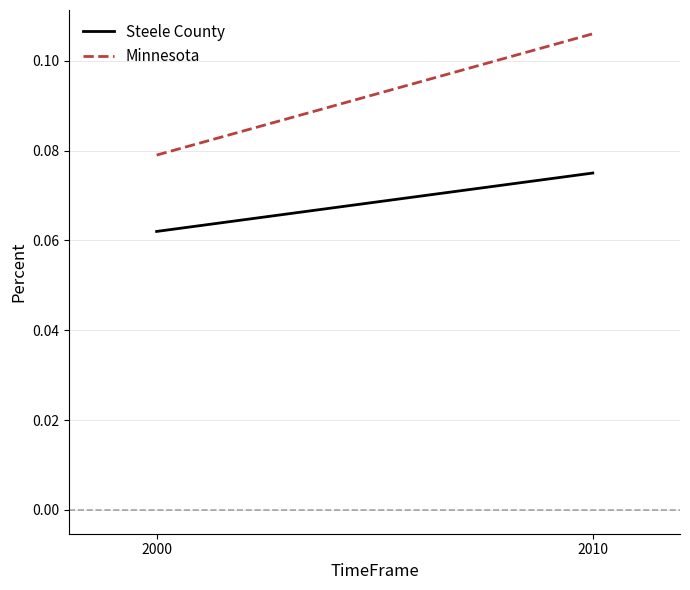

What is the maximum value shown in the chart?

0.1